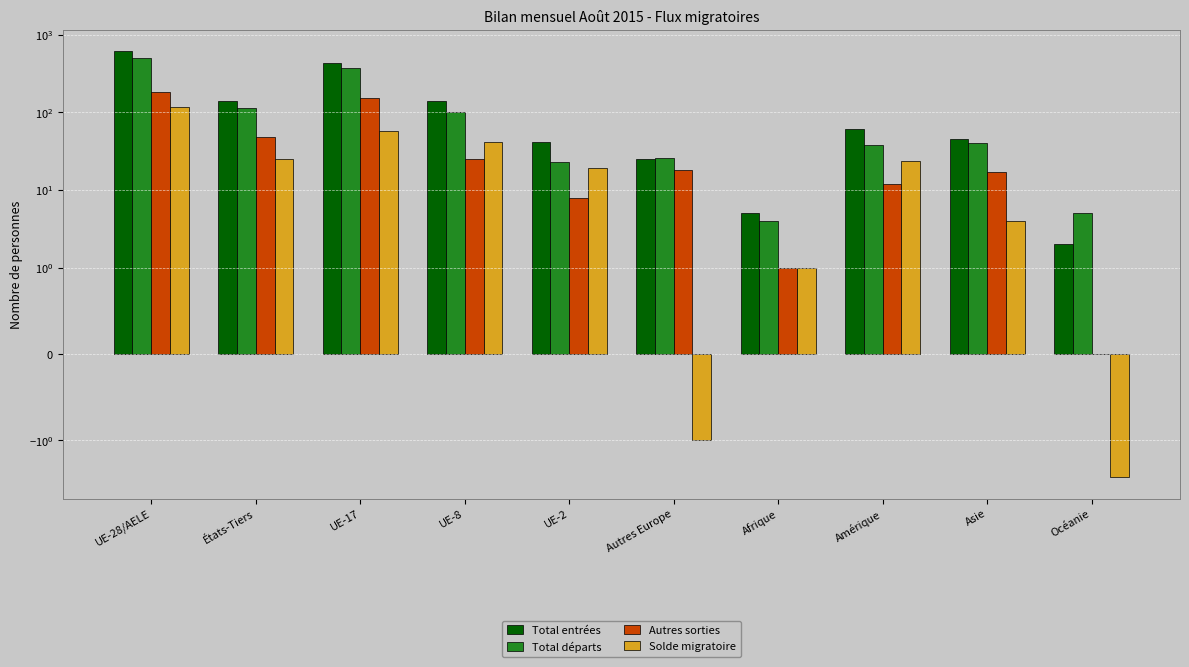

How many values in the Total départs series exceed 41?

4